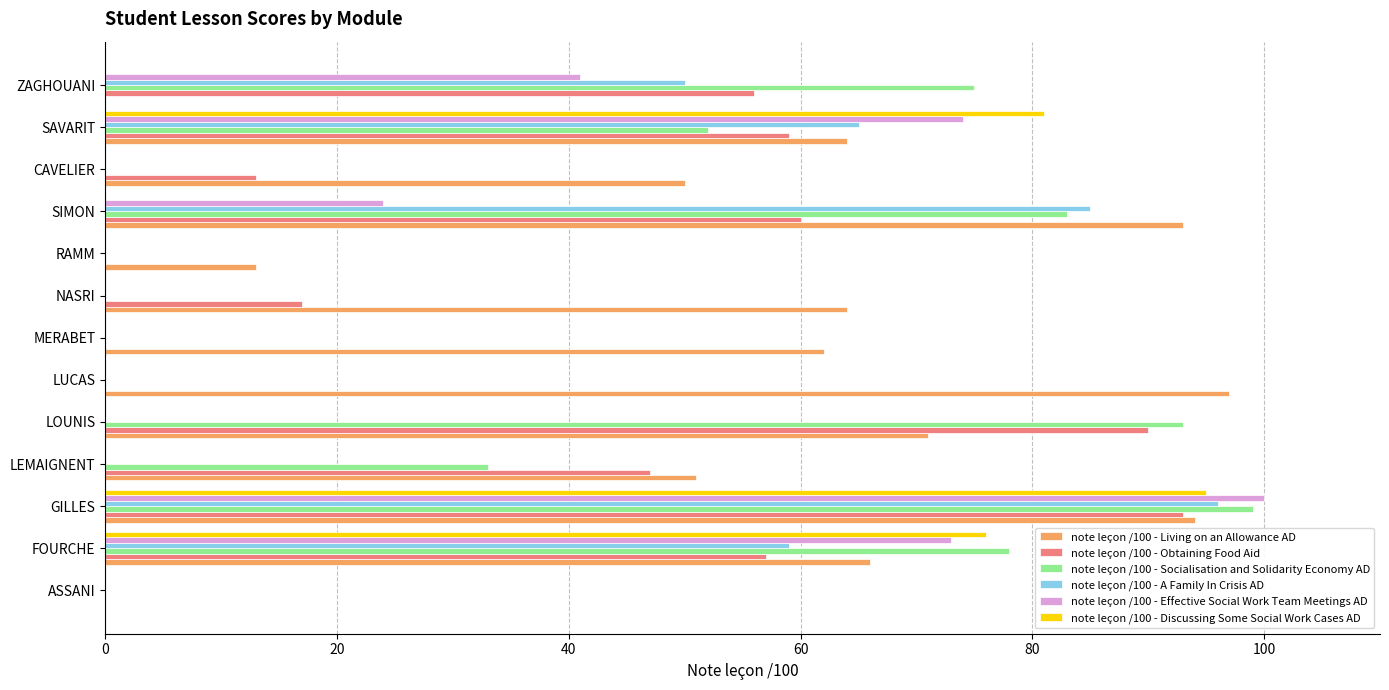

Is it true that note leçon /100 - Socialisation and Solidarity Economy AD equals 93 at LOUNIS?

True